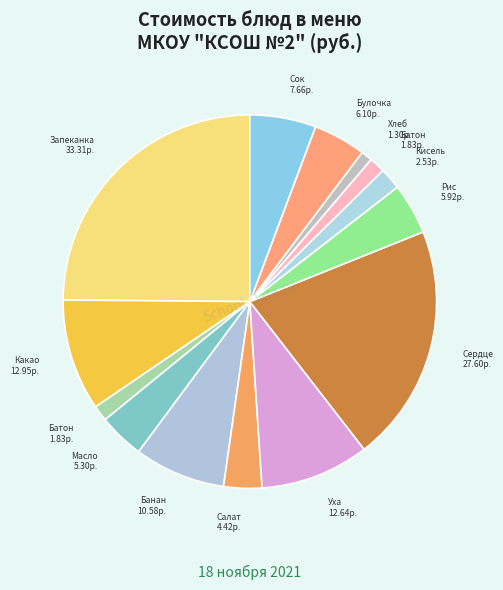

How many segments does this pie chart have?

14